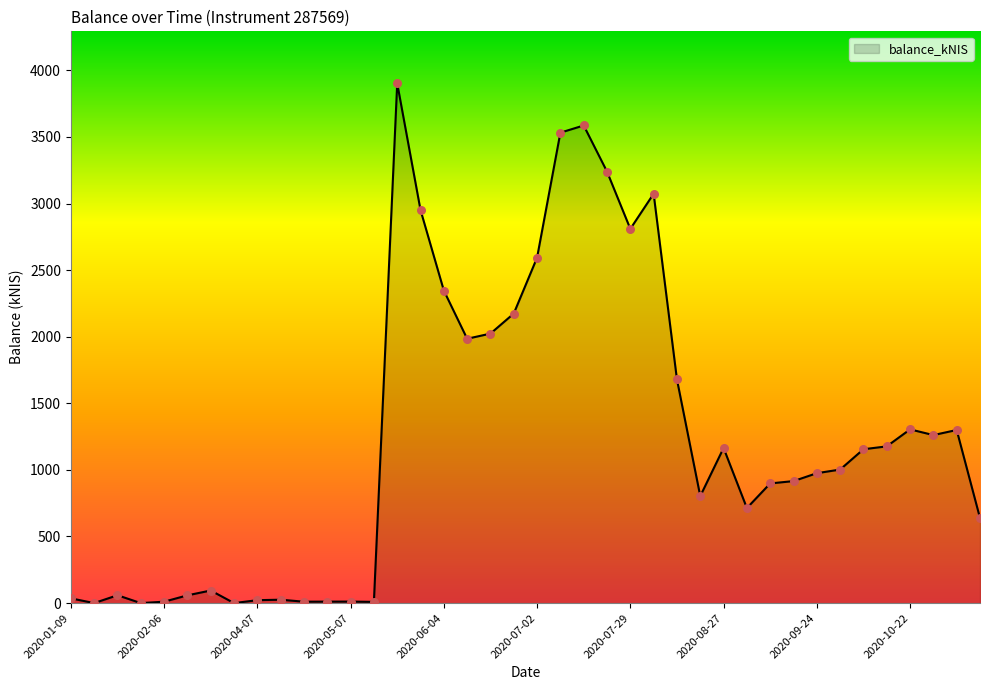

What is the greatest value displayed?

3902.9